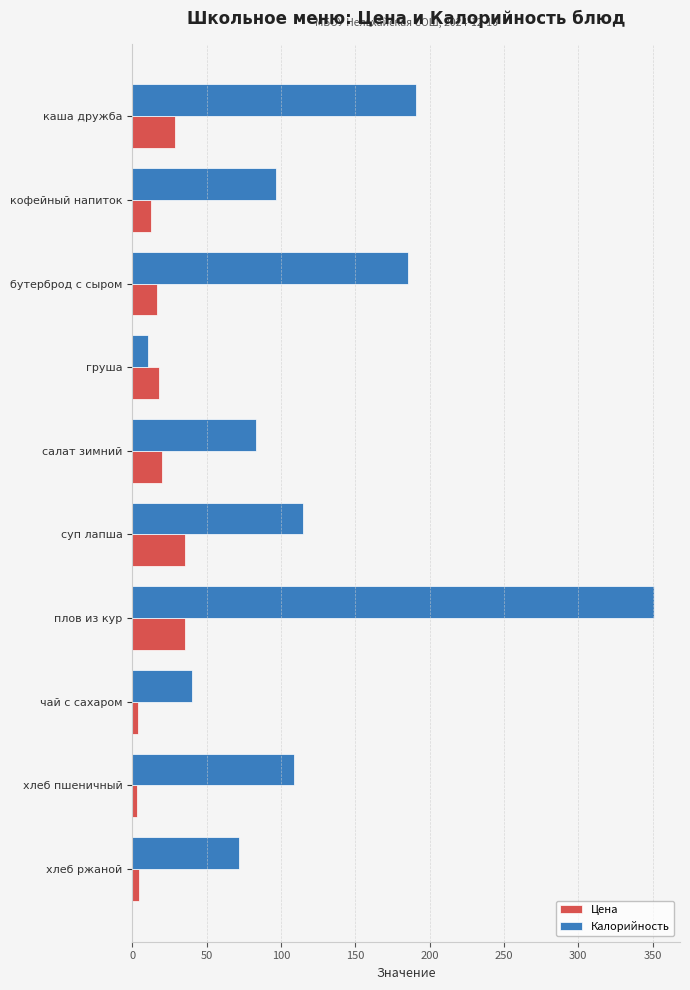

What is the maximum value shown in the chart?

350.9